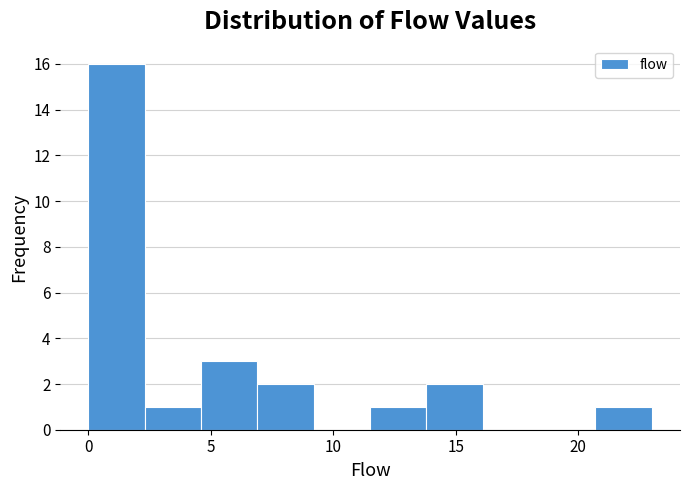

Which range on the x-axis has the tallest bar?

0.0 to 2.3